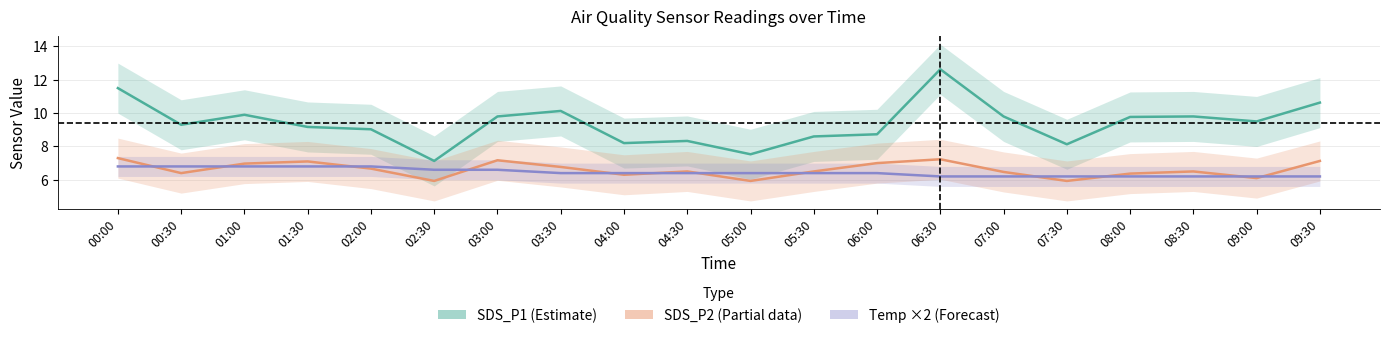

The value of SDS_P1 (Estimate) at 00:00 is 11.5. True or false?

True